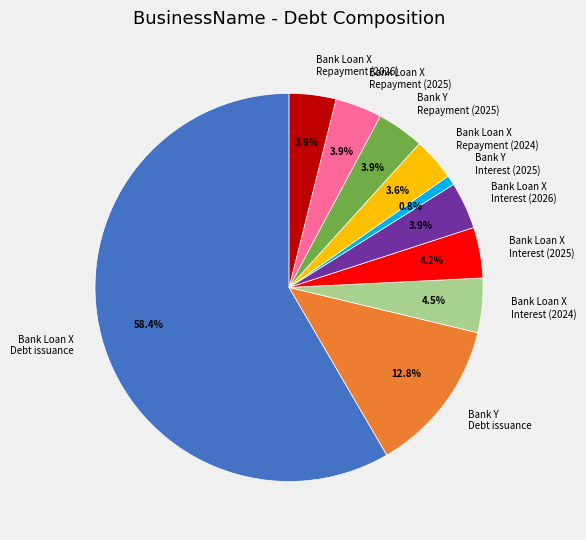

How much of the chart is everything except Bank Loan X Repayment (2025)?

96.1%